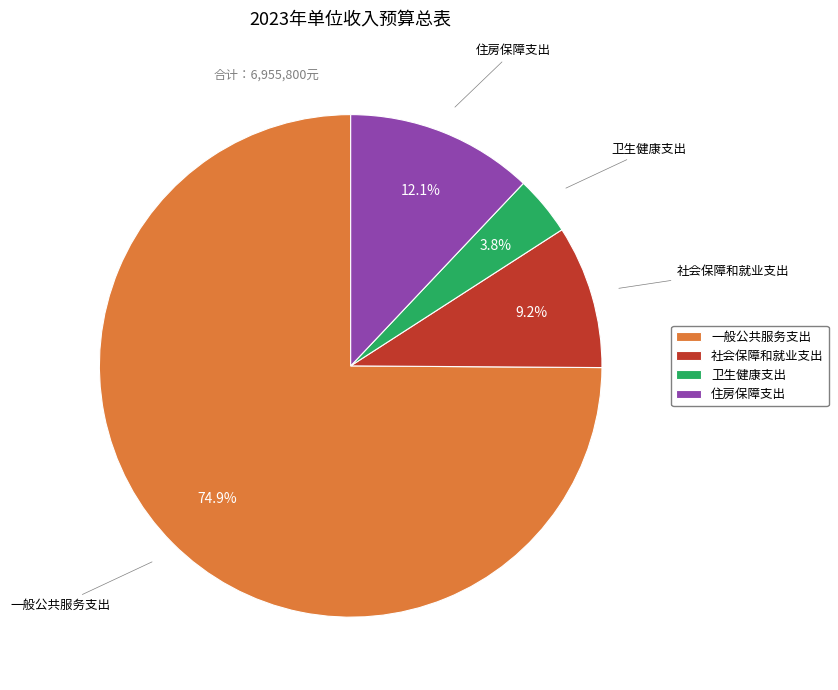

Is it true that 社会保障和就业支出 is 9% of the pie?

True